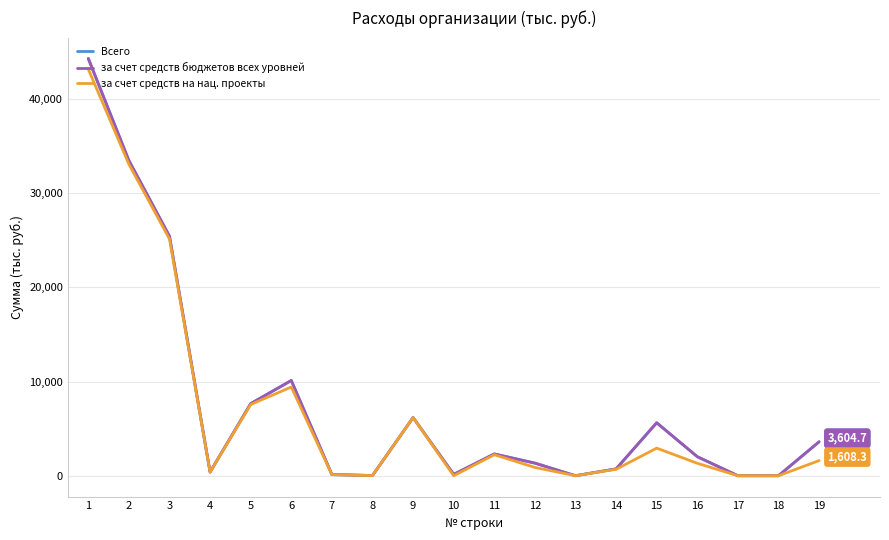

Rank the series by their maximum value, from lowest to highest.

за счет средств на нац. проекты, Всего, за счет средств бюджетов всех уровней